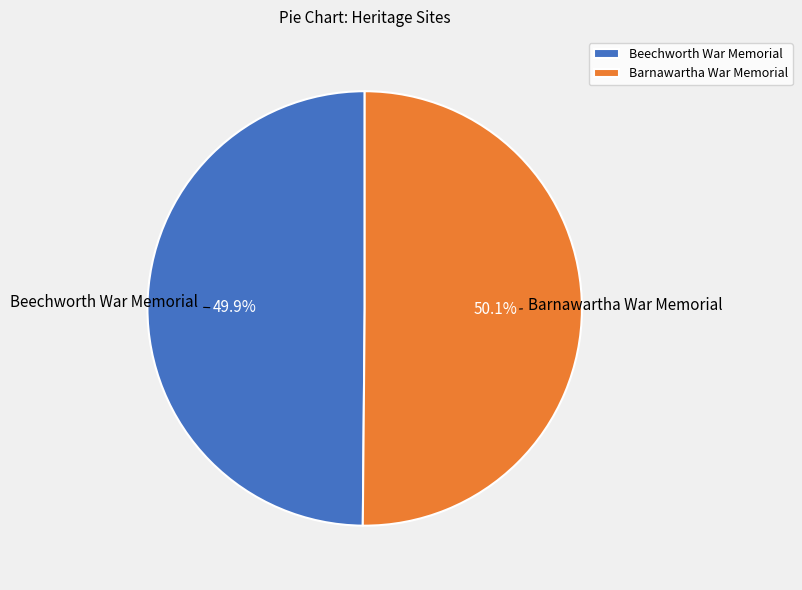

Is there a majority slice in this chart?

Yes